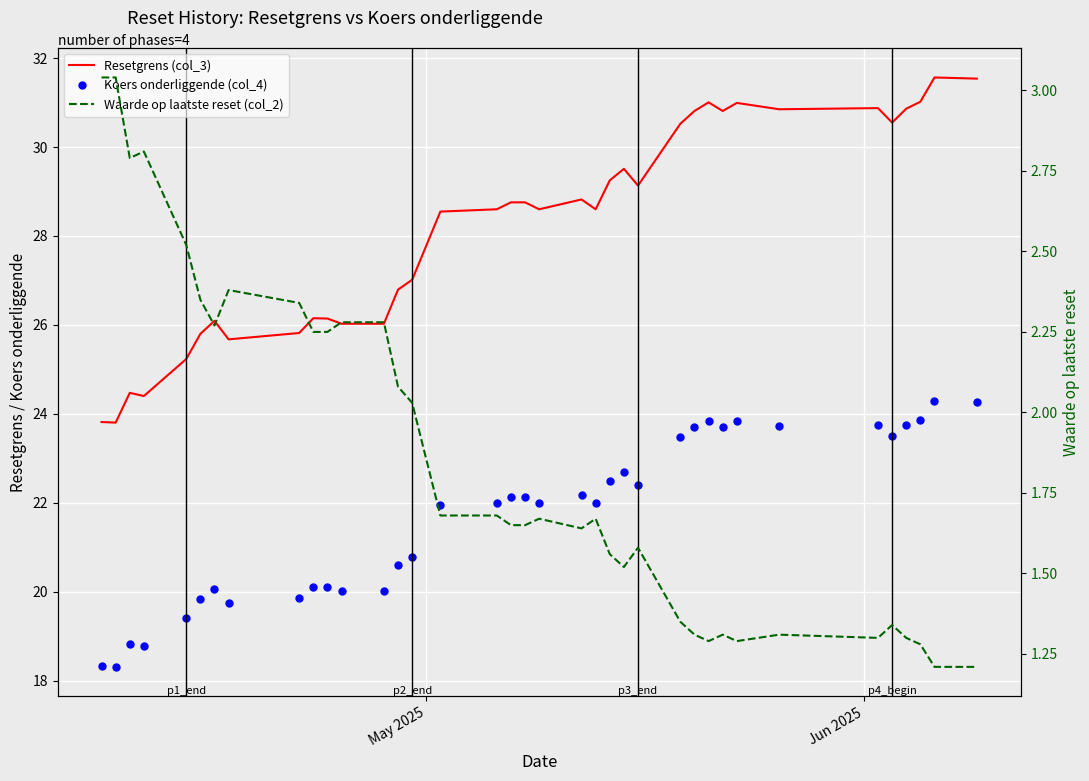

Which series has the widest spread of values?

Resetgrens (col_3)